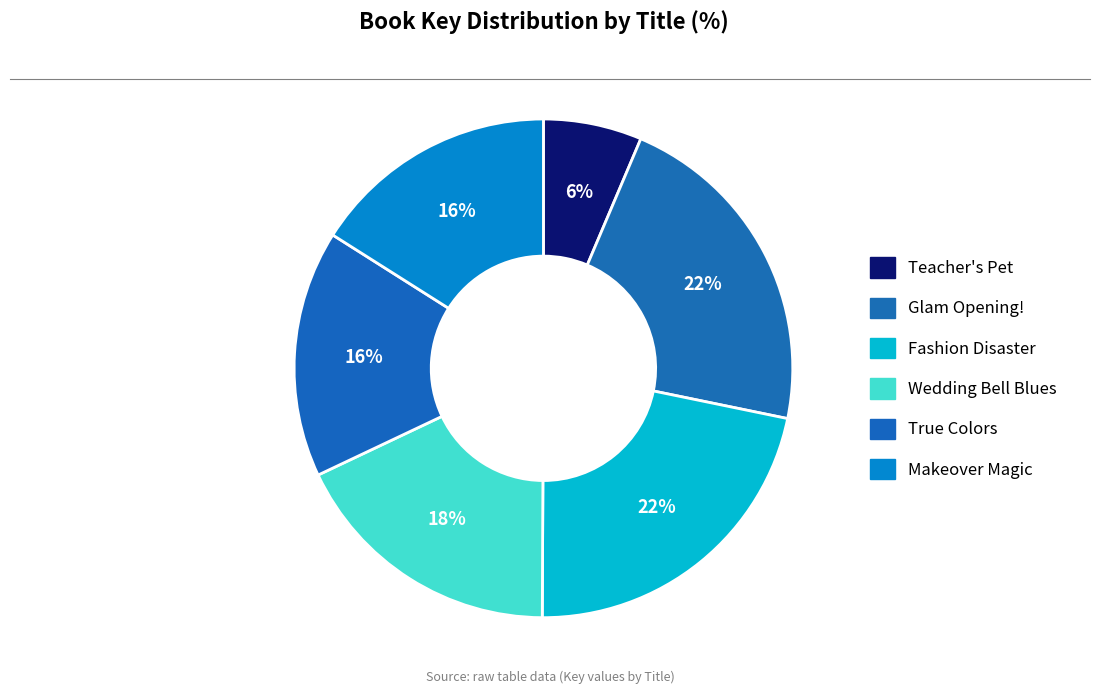

The Teacher's Pet slice represents 6% of the pie. True or false?

True